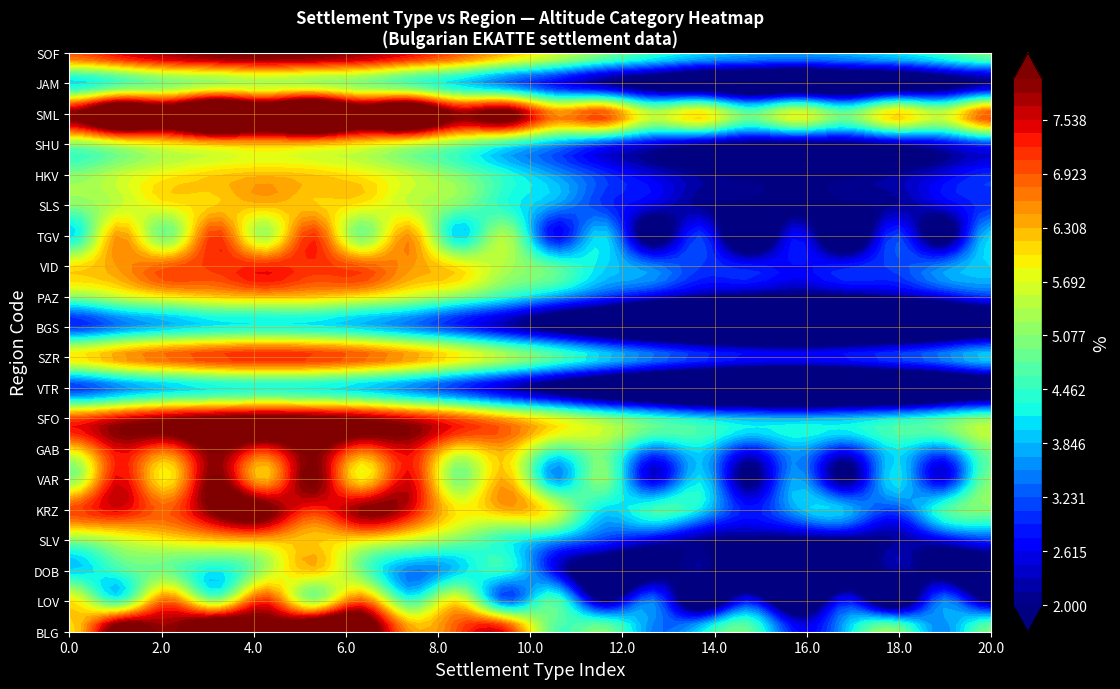

Reading right to left, what are all the values shown in this chart?

BLG: 6	5	7	6	5	7	6	5	6	5	7	6	5	7	7	6	7	6	7	5
LOV: 3	5	3	5	3	5	3	5	3	5	3	5	3	5	3	5	3	5	3	5
DOB: 2	3	4	3	2	3	4	3	2	3	4	3	2	3	4	3	2	3	3	3
SLV: 4	4	4	4	4	4	4	4	4	4	4	4	4	4	4	4	4	4	4	4
KRZ: 6	6	5	6	6	5	6	6	5	6	6	5	6	6	5	6	6	5	6	6
VAR: 6	4	6	4	6	4	6	4	6	4	6	4	6	4	6	4	6	4	6	4
GAB: 6	5	6	5	6	5	6	5	6	5	6	5	6	5	6	5	6	5	6	5
SFO: 6	6	6	6	6	6	6	6	6	6	6	6	6	6	6	6	6	6	6	6
VTR: 2	2	2	2	2	2	2	2	2	2	2	2	2	2	2	2	2	2	2	2
SZR: 5	5	5	5	5	5	5	5	5	5	5	5	5	5	5	5	5	5	5	5
BGS: 2	2	2	2	2	2	2	2	2	2	2	2	2	2	2	2	2	2	2	2
PAZ: 4	4	4	4	4	4	4	4	4	4	4	4	4	4	4	4	4	4	4	4
VID: 5	5	5	5	5	5	5	5	5	5	5	5	5	5	5	5	5	5	5	5
TGV: 5	3	5	3	5	3	5	3	5	3	5	3	5	3	5	3	5	3	5	3
SLS: 4	4	4	4	4	4	4	4	4	4	4	4	4	4	4	4	4	4	4	4
HKV: 4	4	4	4	4	4	4	4	4	4	4	4	4	4	4	4	4	4	4	4
SHU: 4	4	4	4	4	4	4	4	4	4	4	4	4	4	4	4	4	4	4	4
SML: 8	7	8	7	8	7	8	7	8	7	8	7	8	7	8	7	8	7	8	7
JAM: 3	3	3	3	3	3	3	3	3	3	3	3	3	3	3	3	3	3	3	3
SOF: 6	6	6	6	6	6	6	6	6	6	6	6	6	6	6	6	6	6	6	6